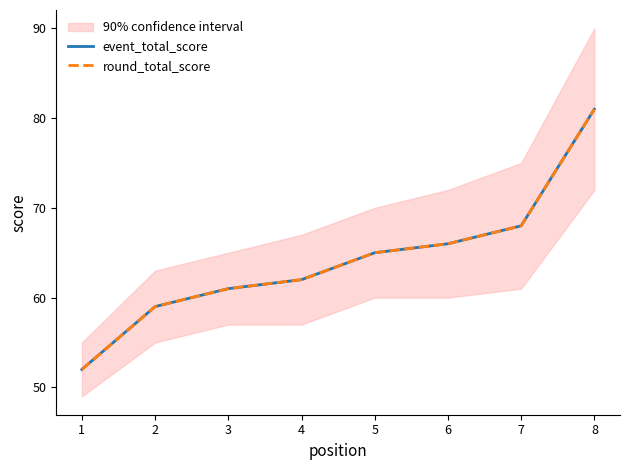

Count the number of data series in this chart.

2